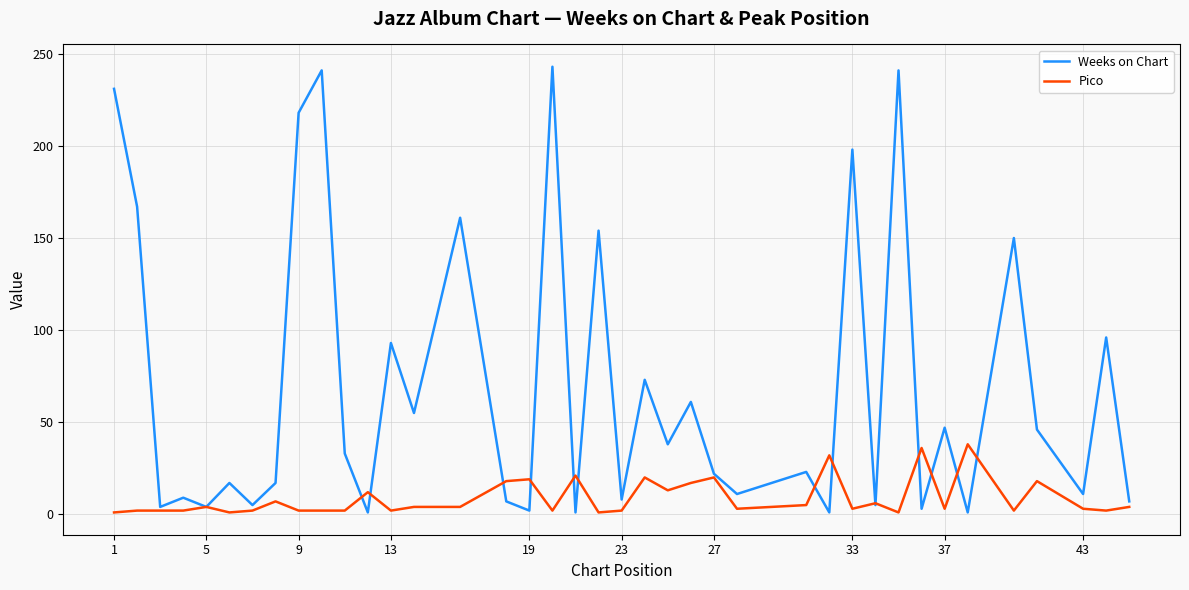

List the series in order of their overall mean, highest first.

Weeks on Chart, Pico